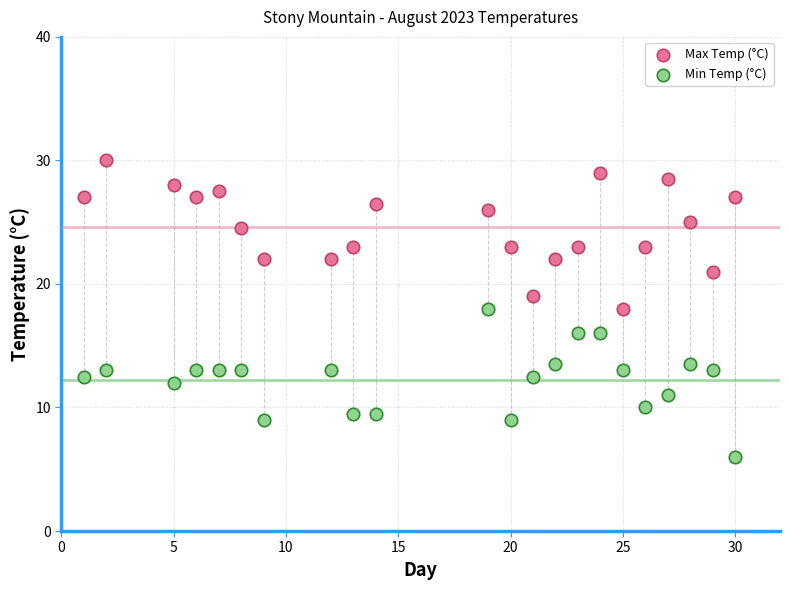

Across all data points, what is the range of X values (max minus min)?

29.0